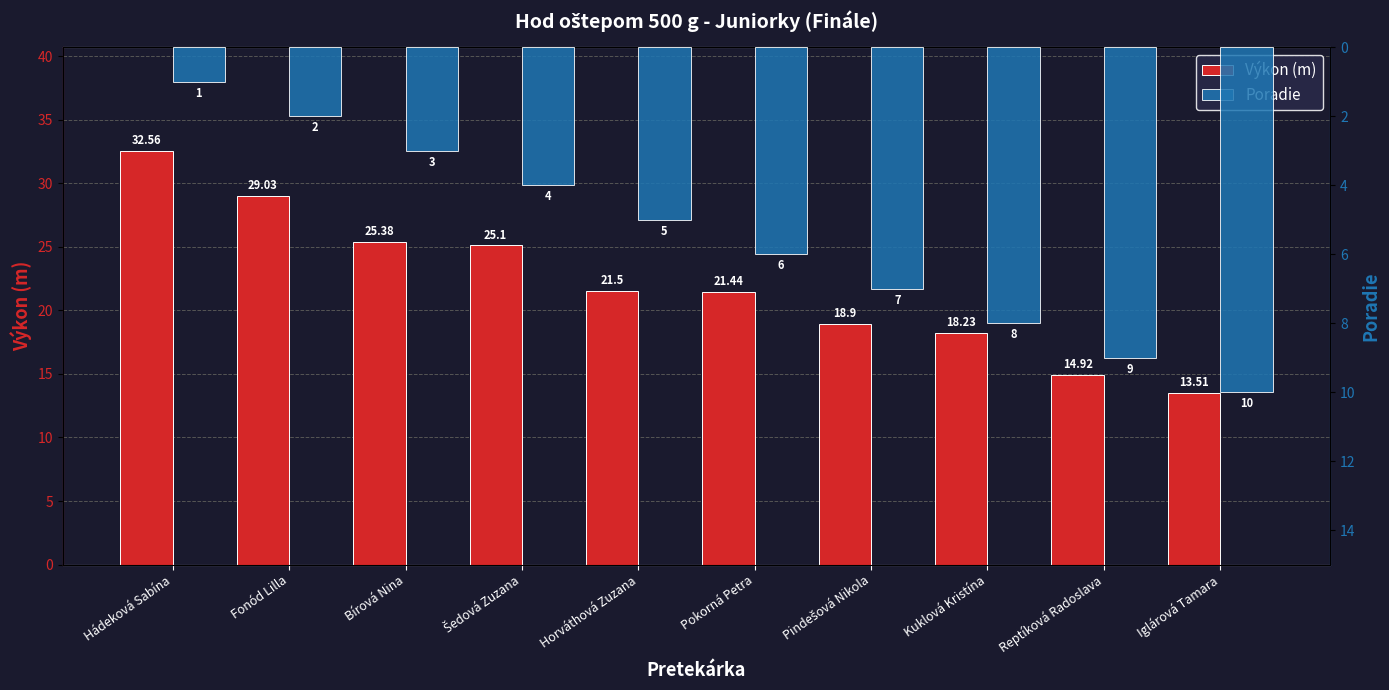

At which label does Výkon (m) reach its peak?

Hádeková Sabína